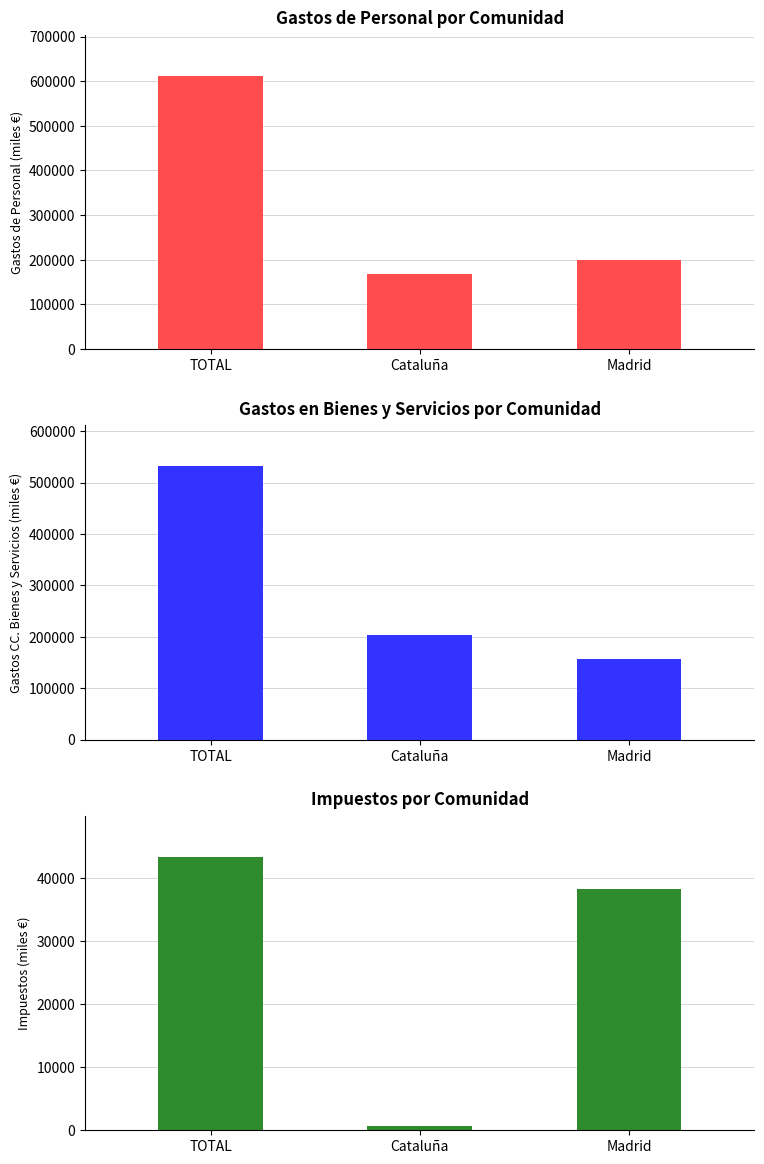

Count the number of data series in this chart.

3